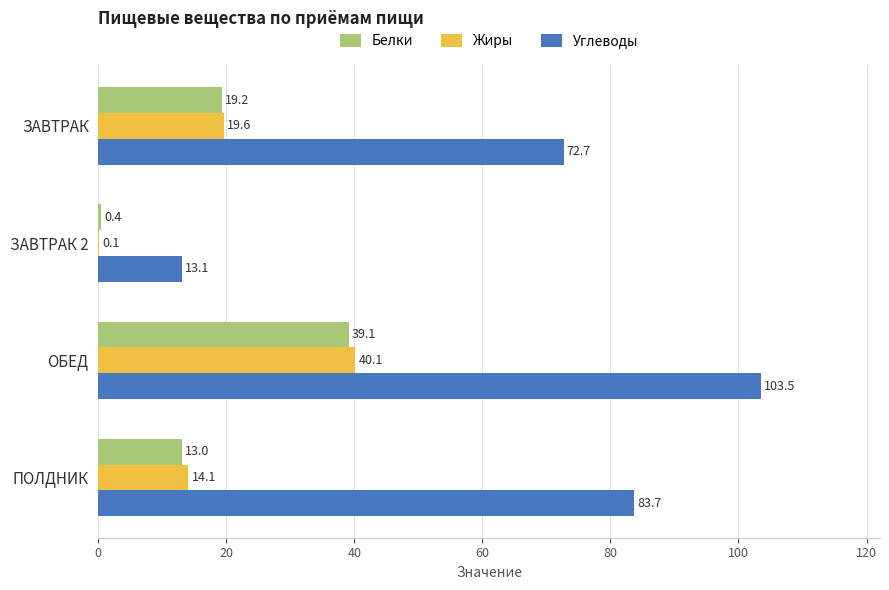

What is the sum of all Углеводы values?

273.0